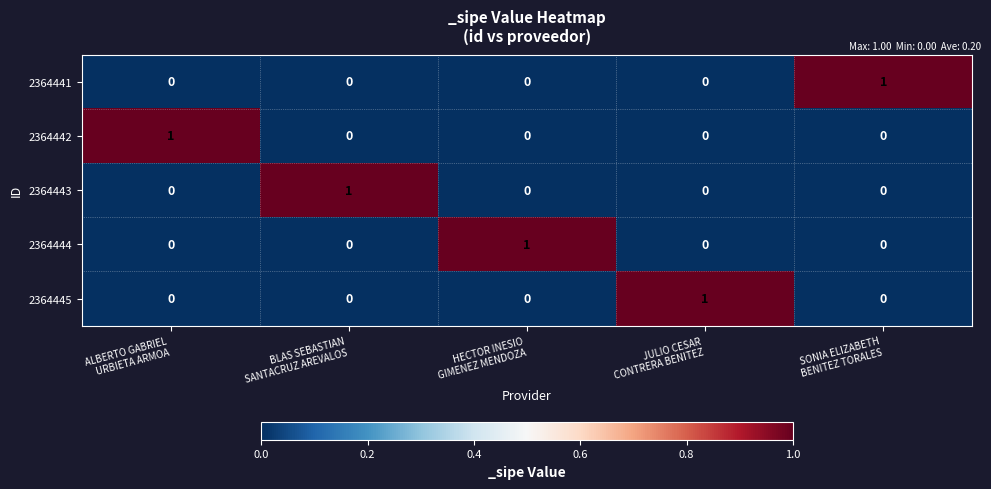

How many 2364444 values are between 0 and 1?

5